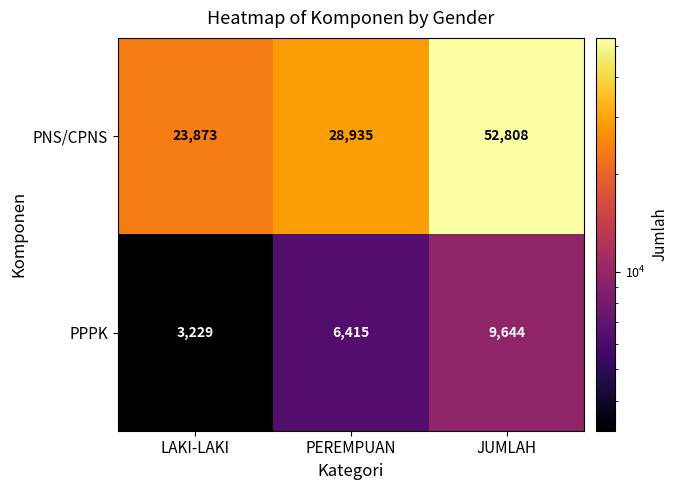

How many data points does each series have?

3